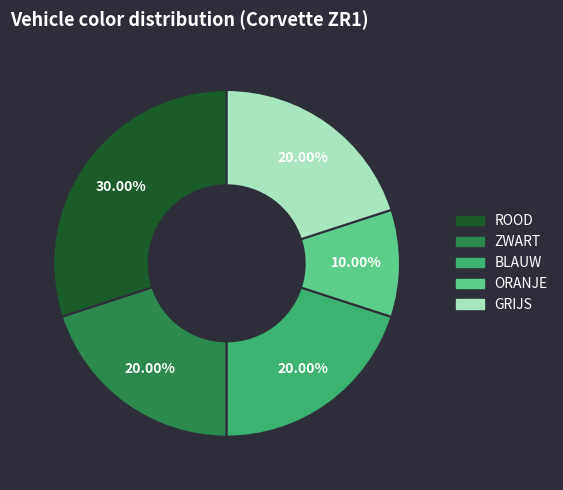

Is the sum of BLAUW and GRIJS greater than half?

No